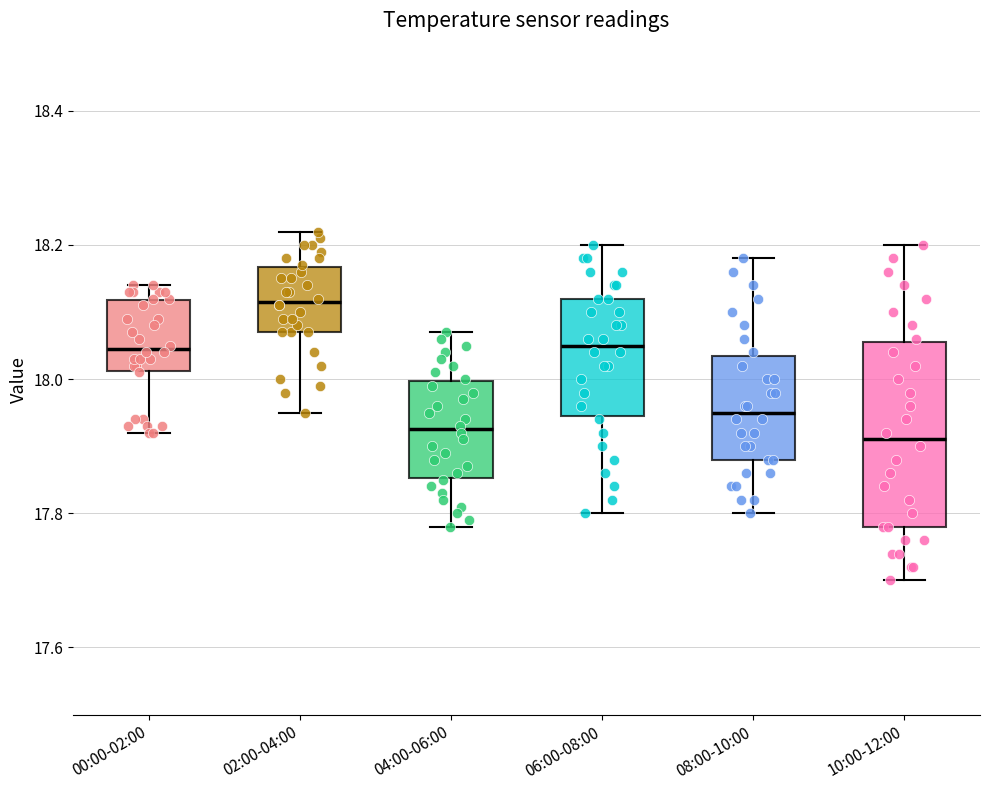

Reading left to right, transcribe this box plot: for each box, give where its median line is, the range the box spans, and where its two whiskers end, as read against the y-axis. The values are not printed on the chart, so give them approximately, as read against the axis.

00:00-02:00: median 18.04, box 18.02 to 18.12, whiskers 17.92 to 18.14
02:00-04:00: median 18.12, box 18.08 to 18.16, whiskers 17.96 to 18.22
04:00-06:00: median 17.92, box 17.86 to 18.00, whiskers 17.78 to 18.08
06:00-08:00: median 18.06, box 17.94 to 18.12, whiskers 17.80 to 18.20
08:00-10:00: median 17.96, box 17.88 to 18.04, whiskers 17.80 to 18.18
10:00-12:00: median 17.92, box 17.78 to 18.06, whiskers 17.70 to 18.20